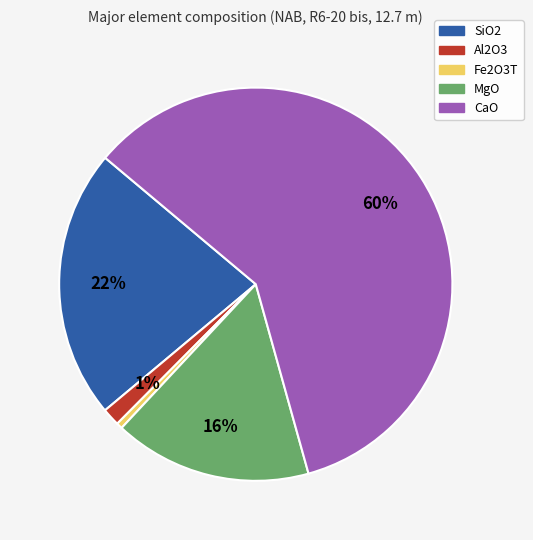

True or false: CaO accounts for 49% of the total.

False